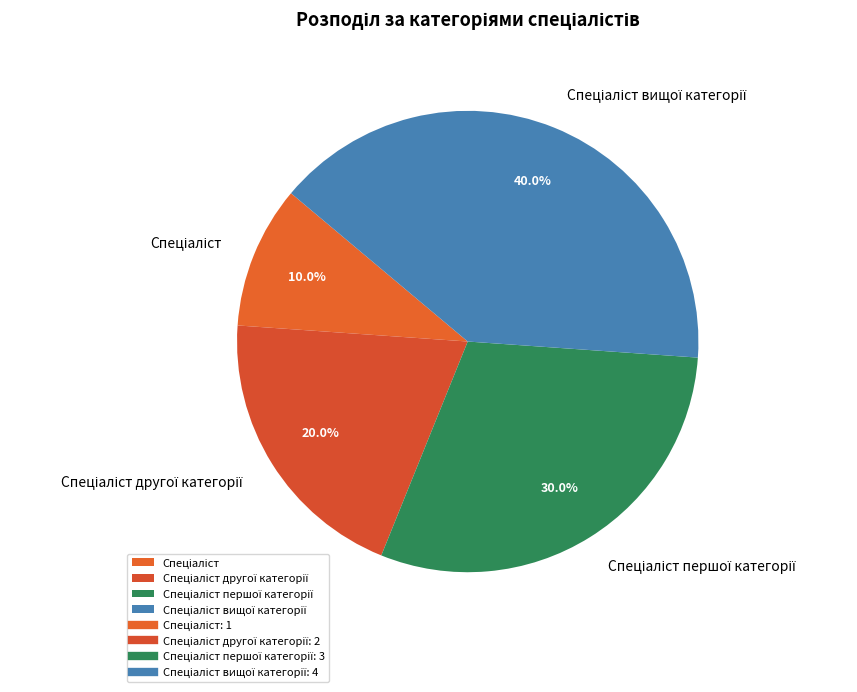

Is there a majority slice in this chart?

No